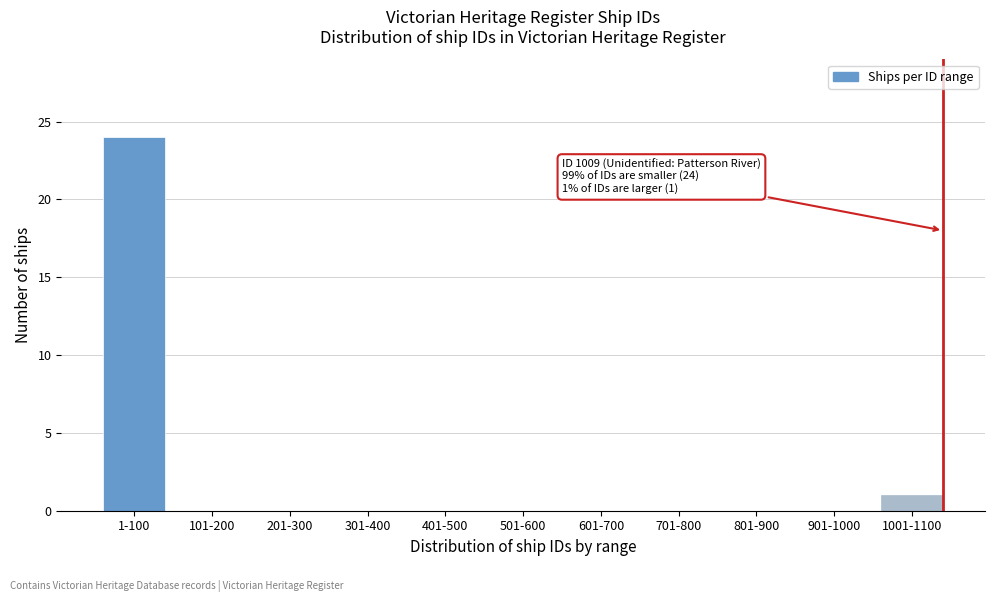

Reading left to right, transcribe all the data shown in this chart.

1-100=24	101-200=0	201-300=0	301-400=0	401-500=0	501-600=0	601-700=0	701-800=0	801-900=0	901-1000=0	1001-1100=1